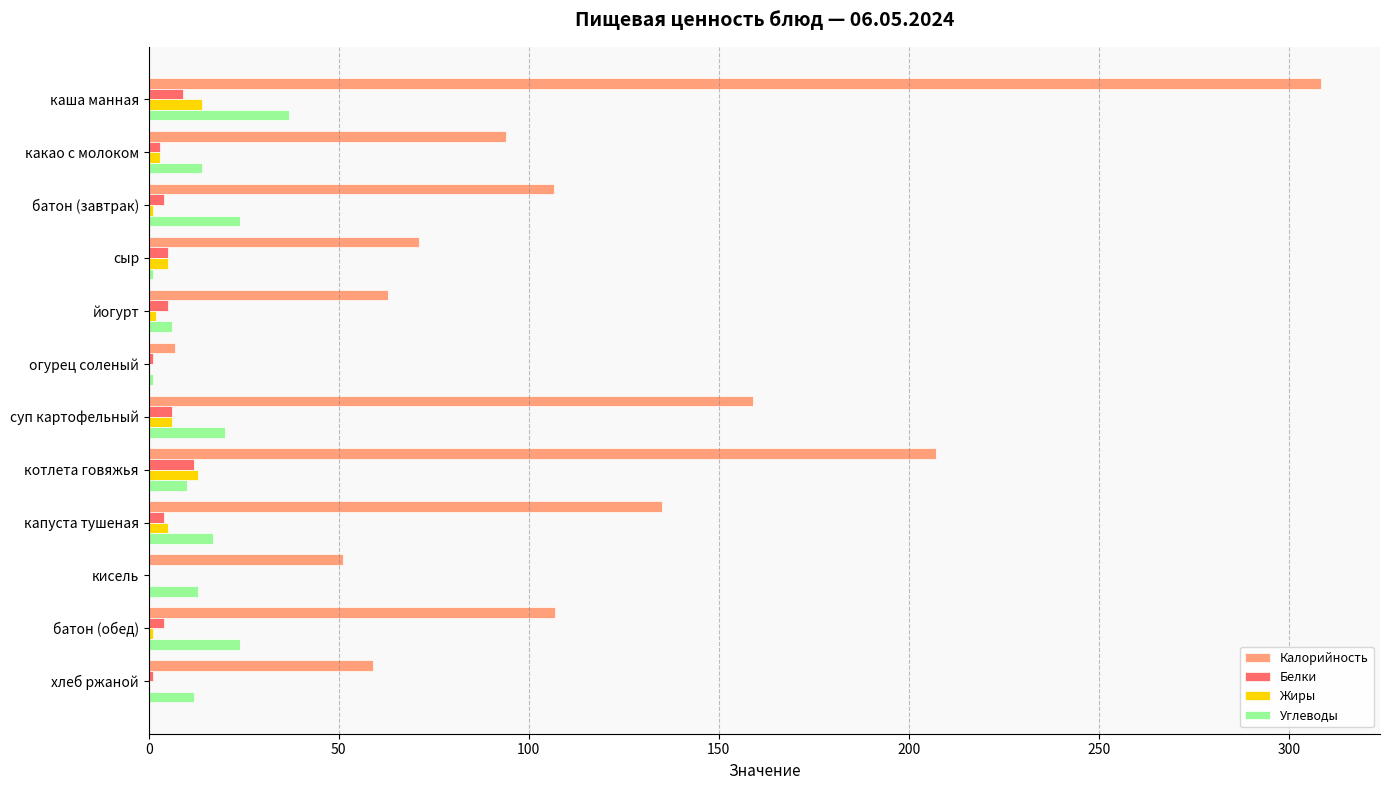

What is the average value of the Жиры series?

4.2